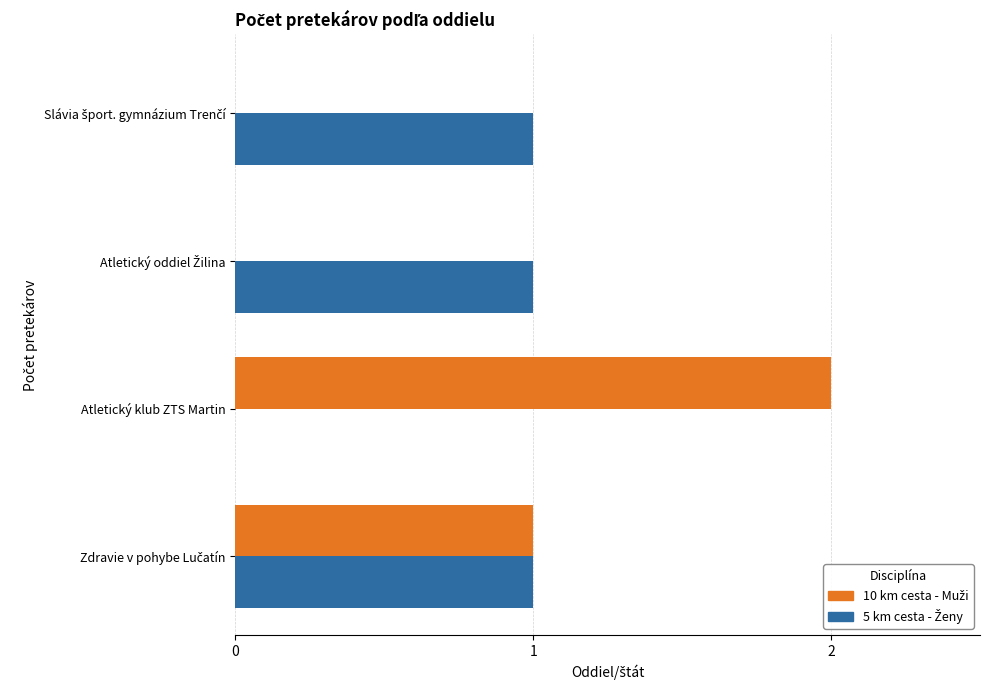

At which category does the chart reach its peak across all series?

Atletický klub ZTS Martin